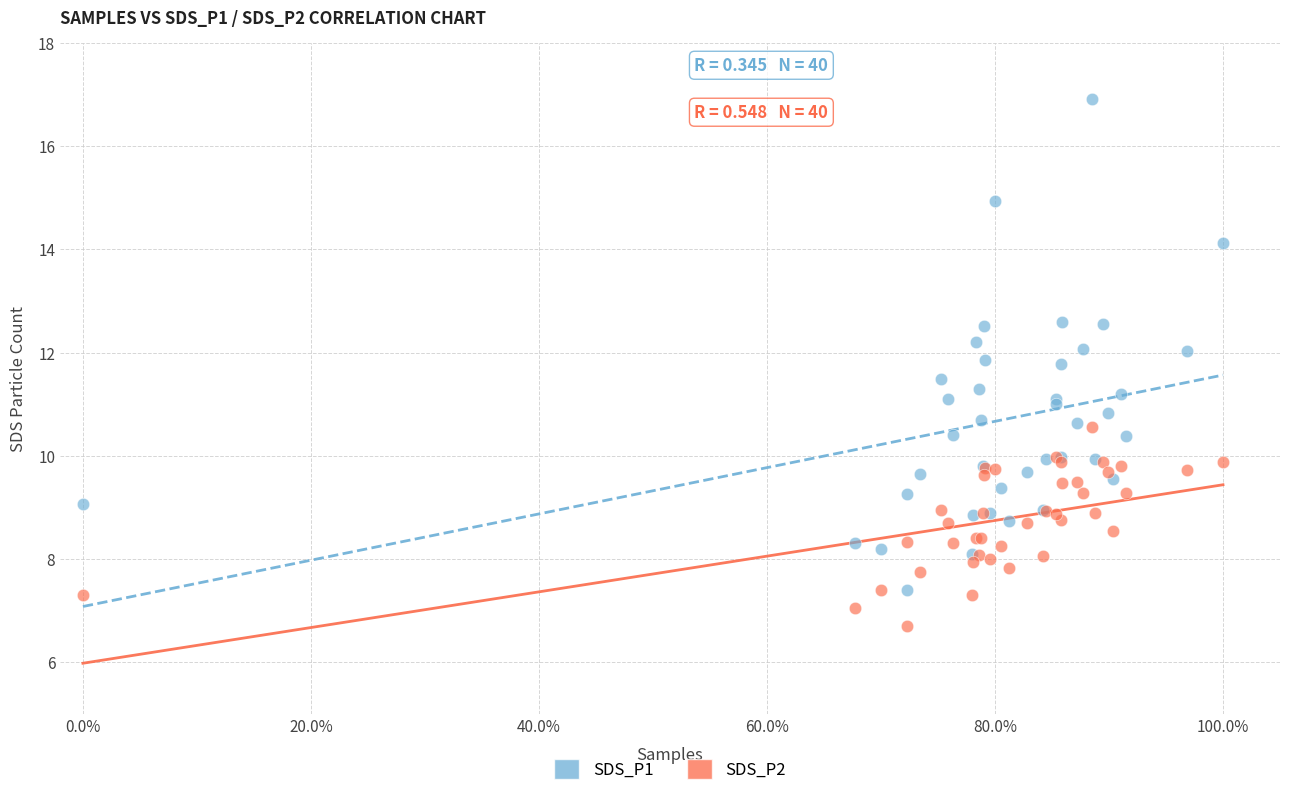

Which series has the widest spread of Y values?

SDS_P1